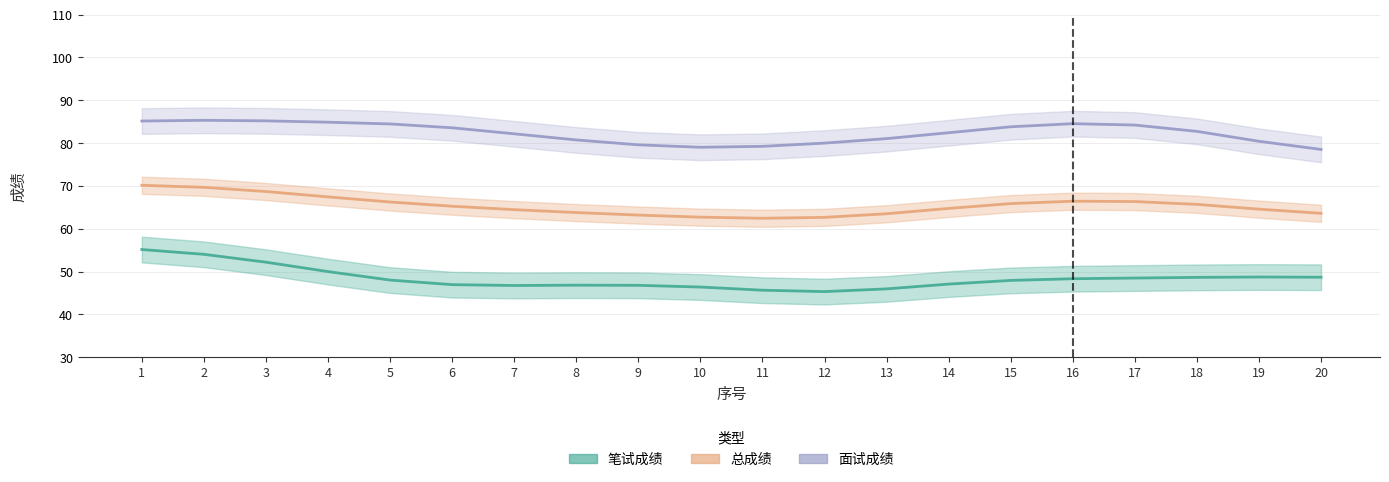

True or false: 总成绩 has a value of 104.0 at 6.

False